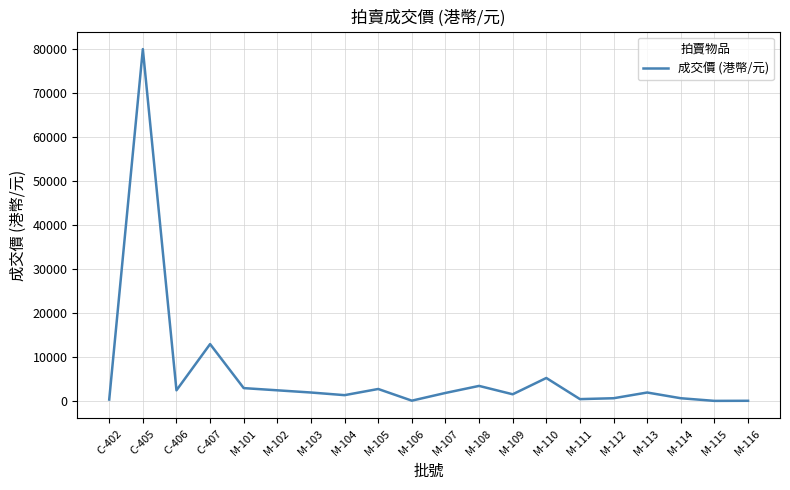

What is the change in value from C-407 to M-105?

-10200